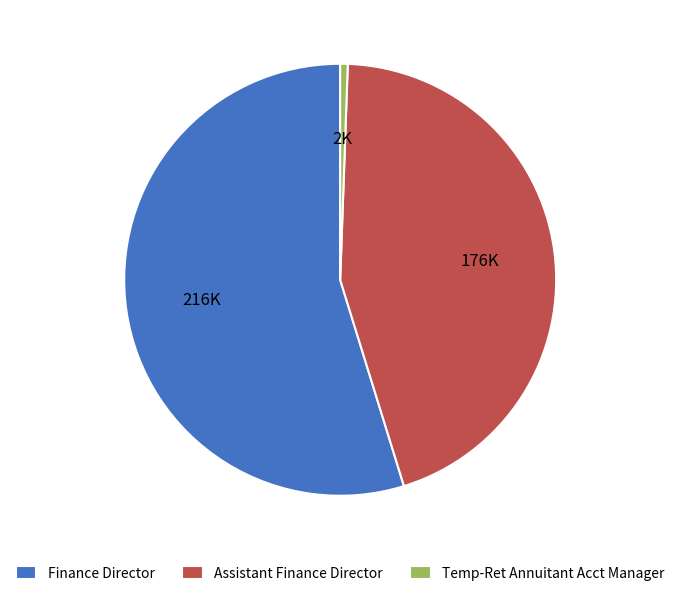

Is the sum of Assistant Finance Director and Finance Director greater than half?

Yes